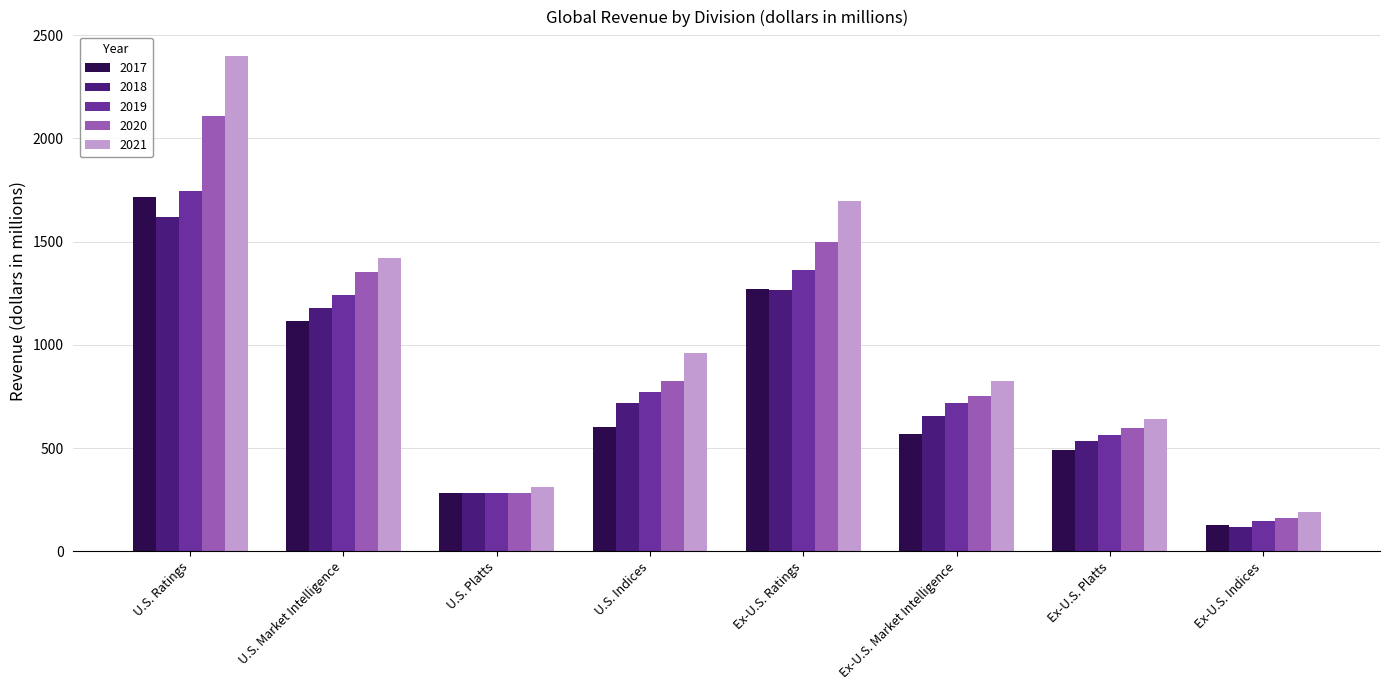

At which category is the sum across all series the highest?

U.S. Ratings